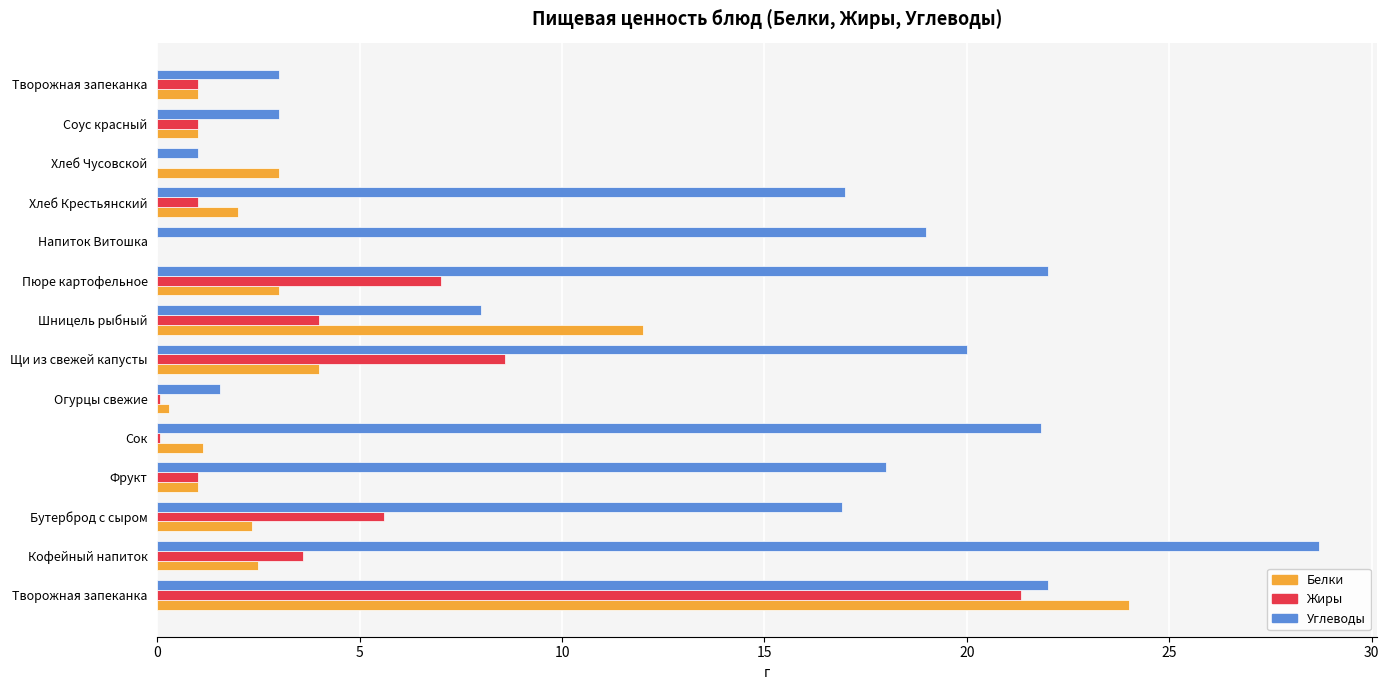

What are all the series names shown in the legend?

Белки, Жиры, Углеводы